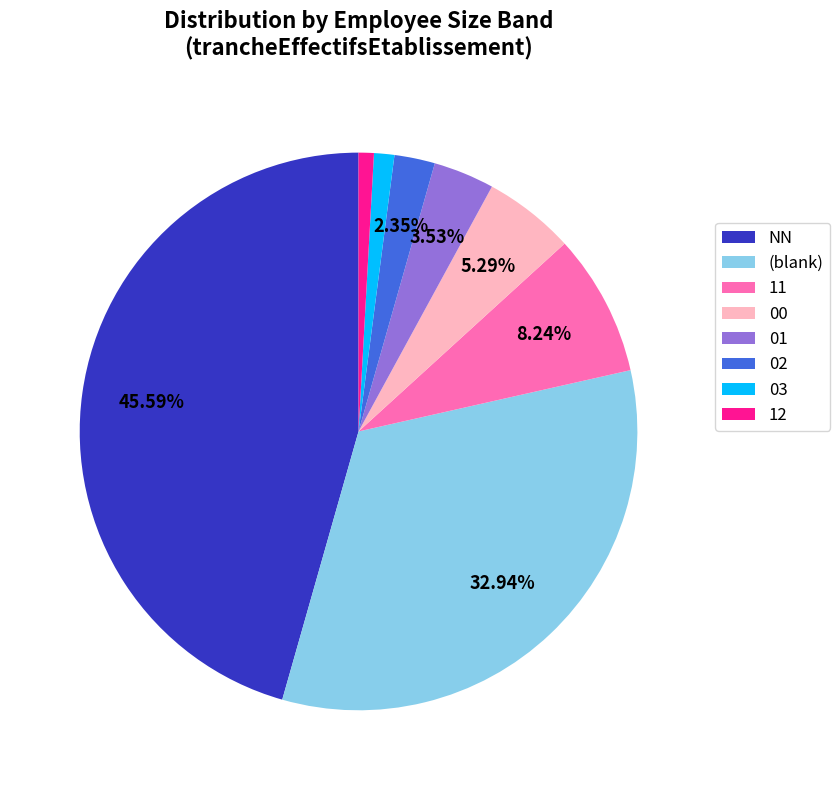

Which slice is the largest?

NN